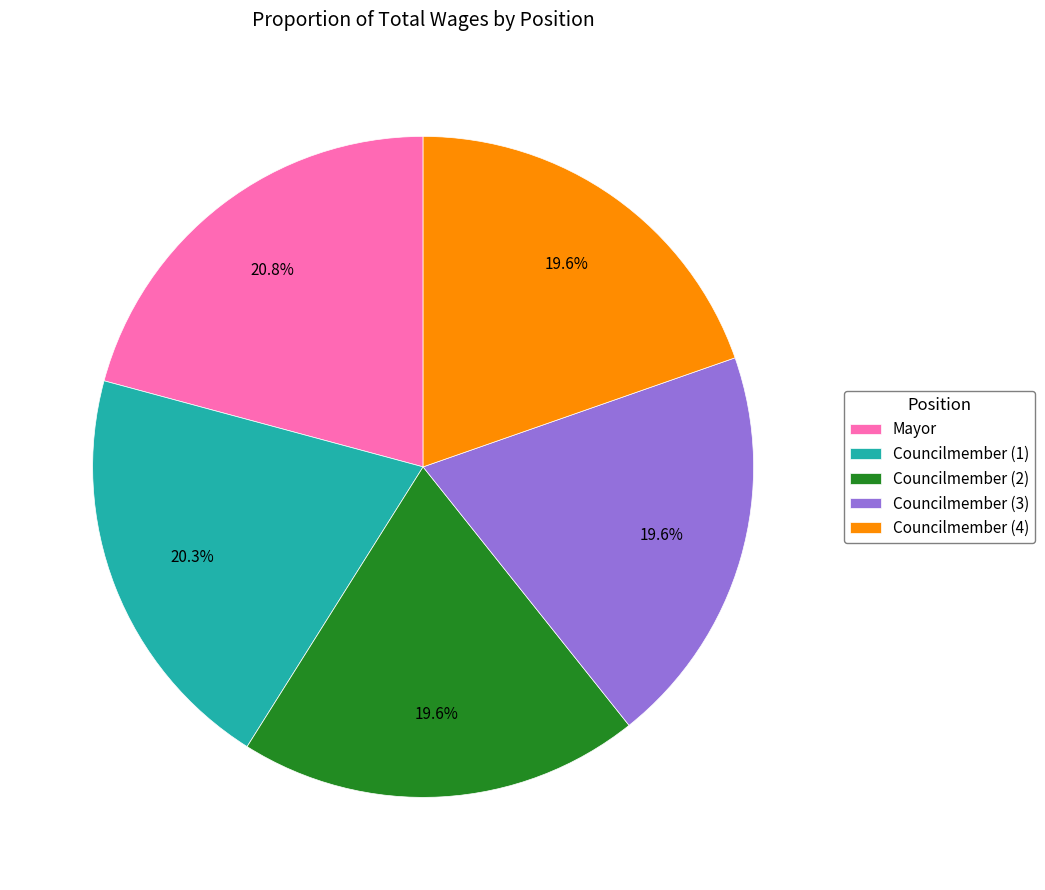

Is Councilmember (2) the majority of the pie?

No